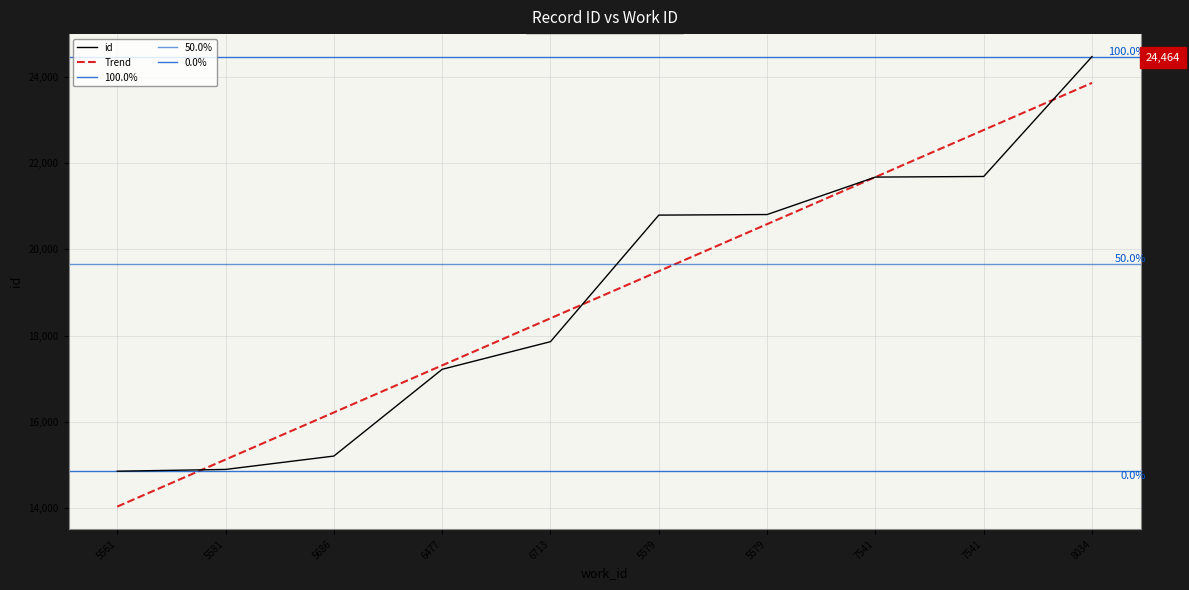

What is the label of the 6th point from the right?

6713